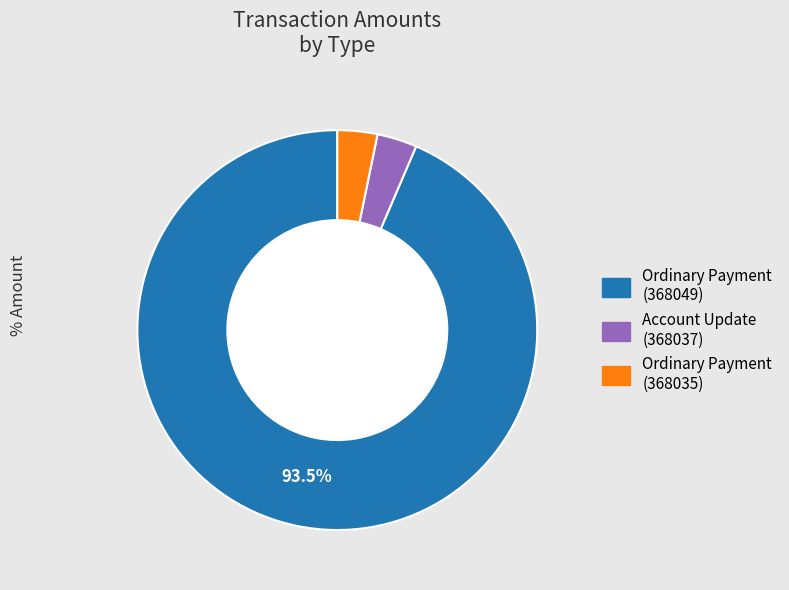

Which slice represents more than half of the pie?

Ordinary Payment (368049)